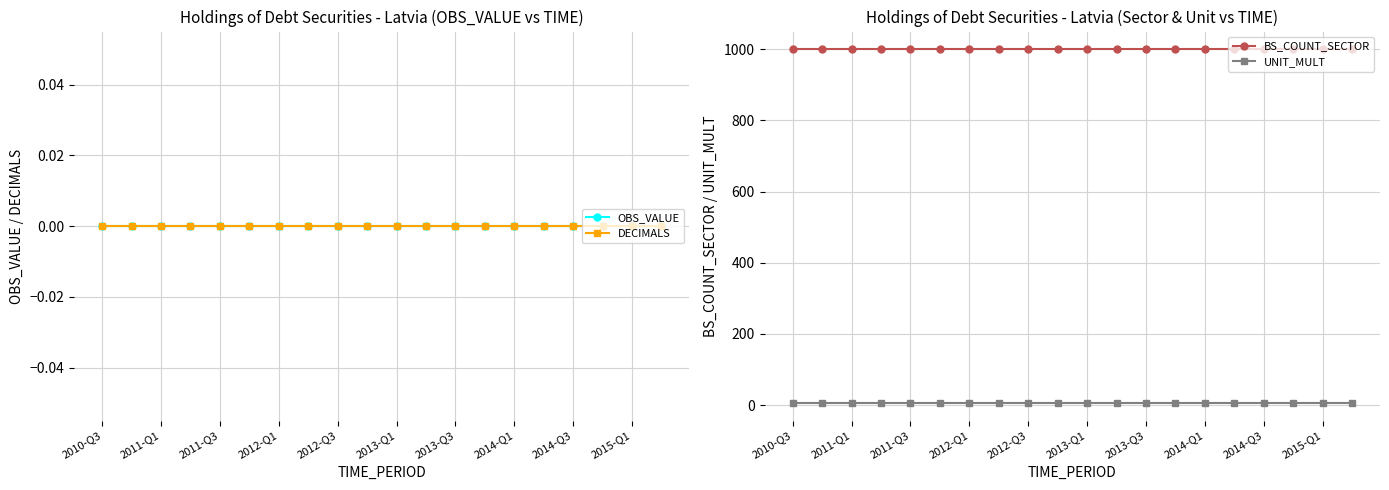

Where is UNIT_MULT nearest to the value 6?

2010-Q3